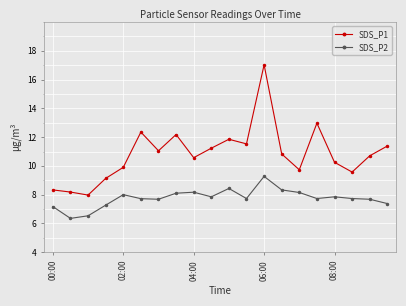

What is the lowest value of the SDS_P1 series?

8.0